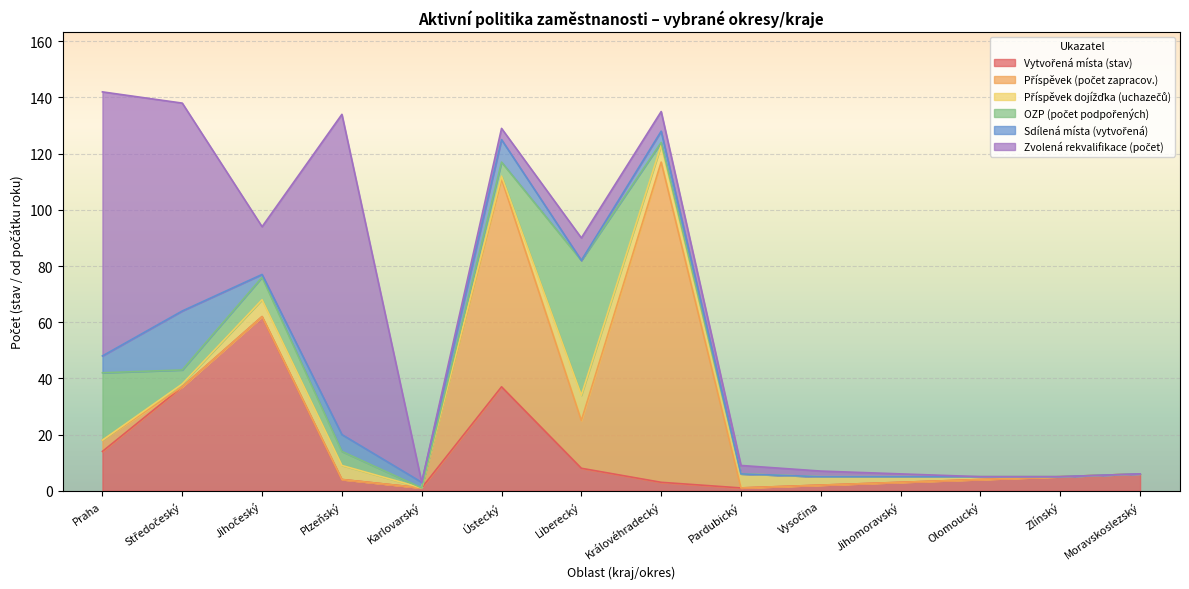

Reading right to left, what are all the values shown in this chart?

Vytvořená místa (stav): 6	5	4	3	2	1	3	8	37	1	4	62	37	14
Příspěvek (počet zapracov.): 0	0	0	0	0	0	114	17	74	0	0	0	0	4
Příspěvek dojížďka (uchazečů): 0	0	1	2	3	5	6	9	1	0	5	6	1	0
OZP (počet podpořených): 0	0	0	0	0	0	1	48	5	0	5	8	5	24
Sdílená místa (vytvořená): 0	0	0	0	0	0	4	0	8	2	6	1	21	6
Zvolená rekvalifikace (počet): 0	0	0	1	2	3	7	8	4	0	114	17	74	94